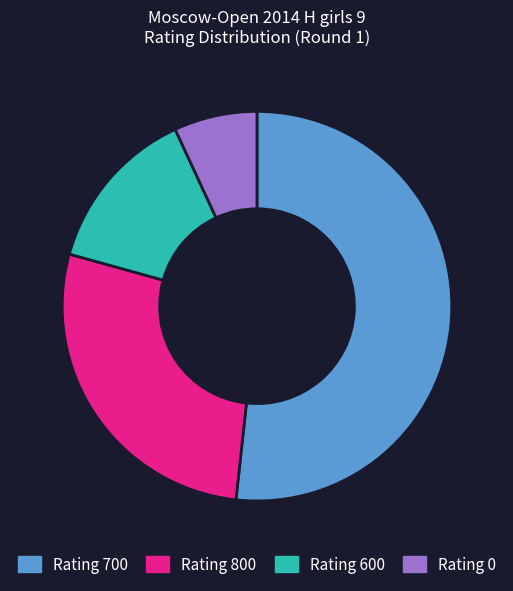

Approximately how many times larger is the value at Rating 600 compared to Rating 800?

0.5